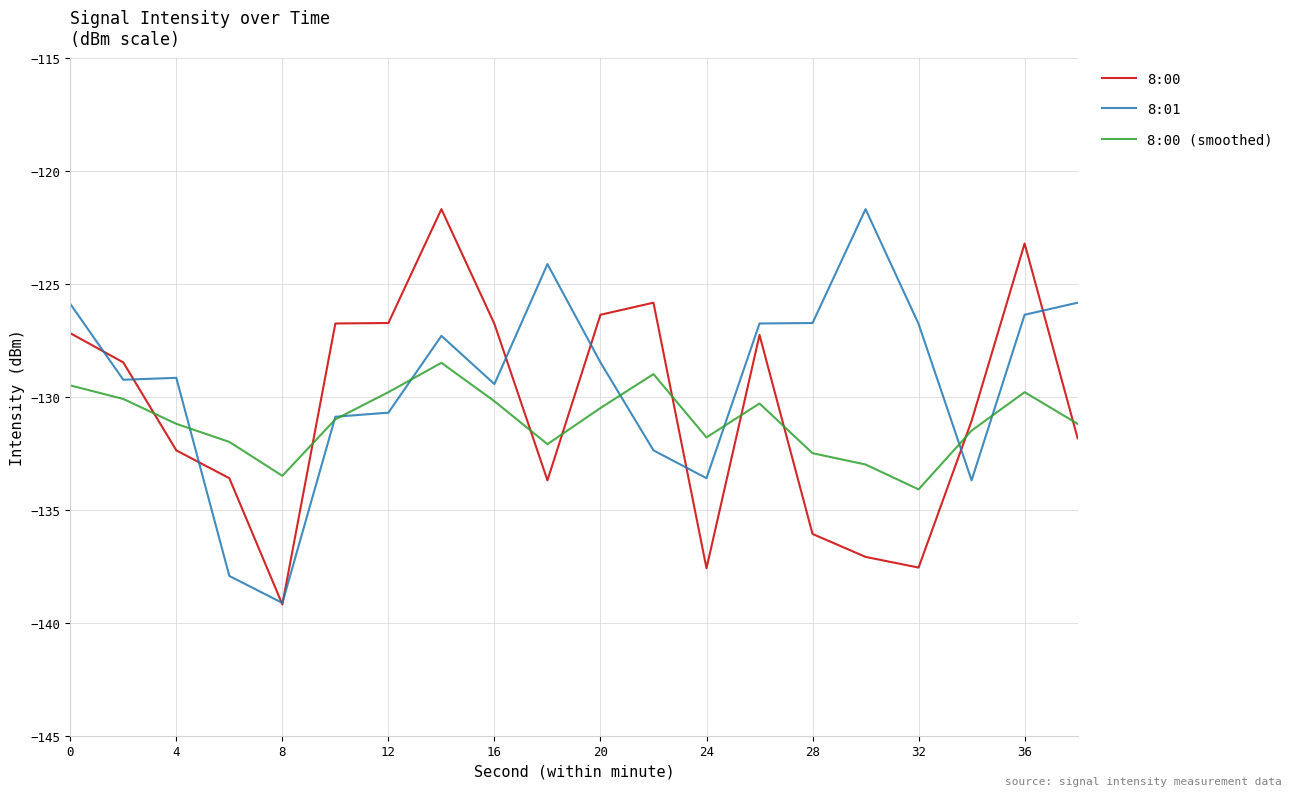

What is the lowest value of the 8:01 series?

-139.1